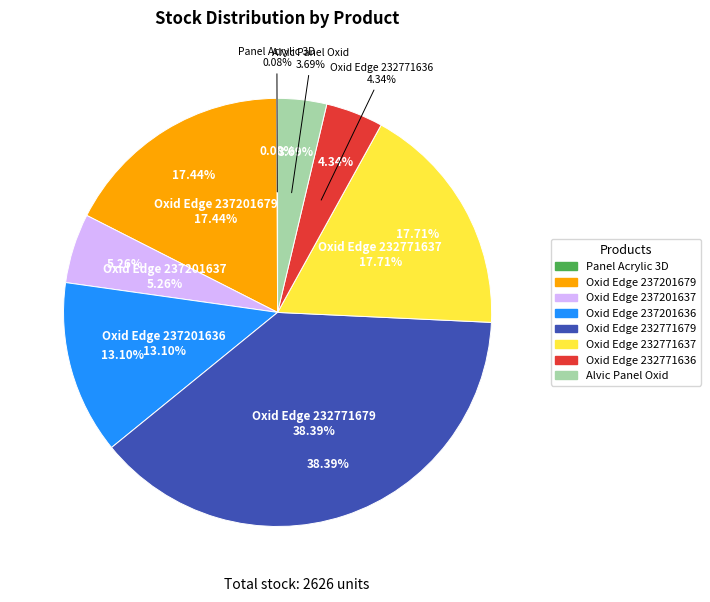

Does any single category account for the majority?

No